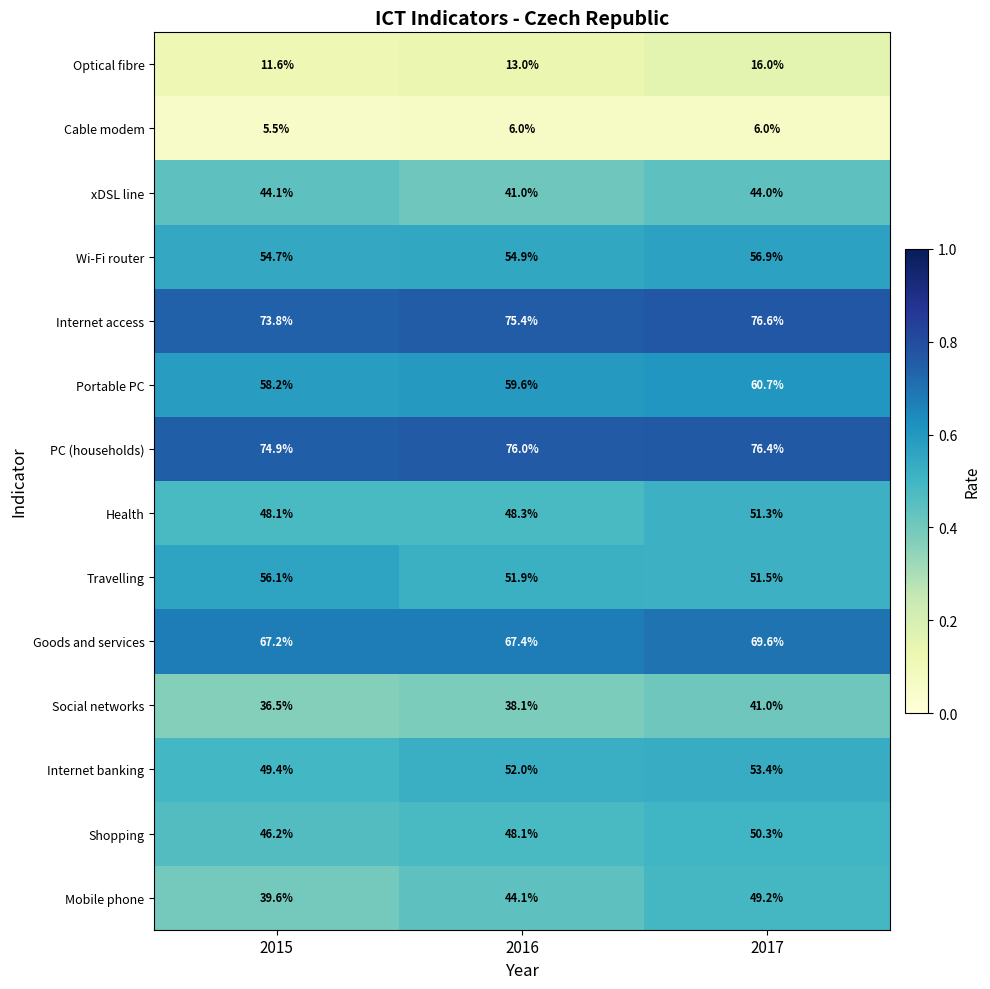

How many series are shown in this chart?

14